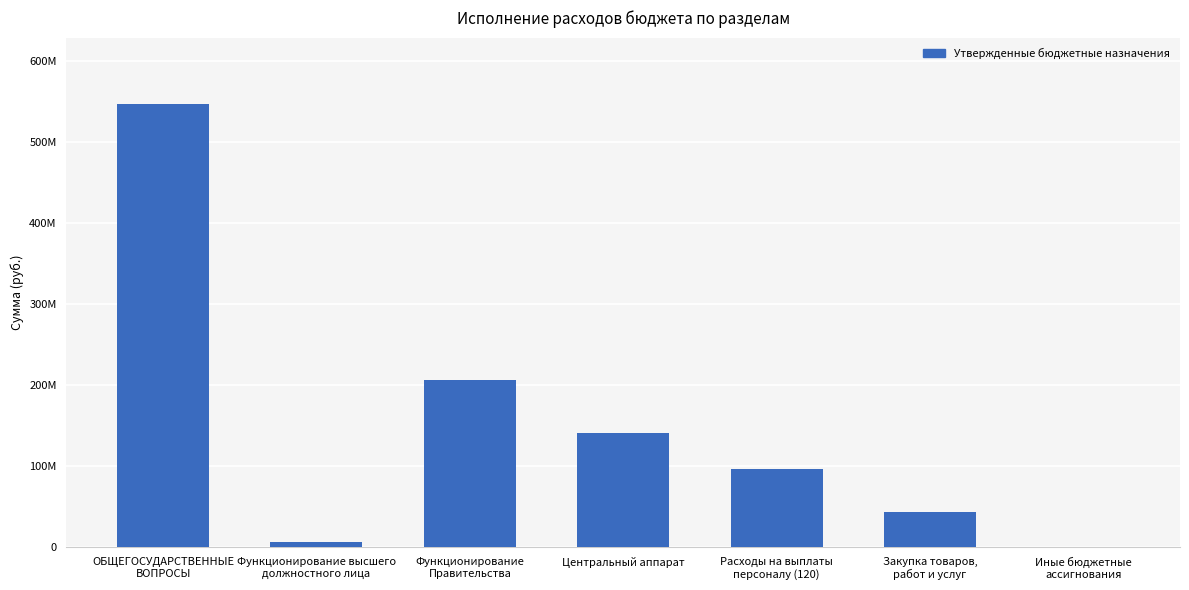

What is the minimum value shown in the chart?

533214.3